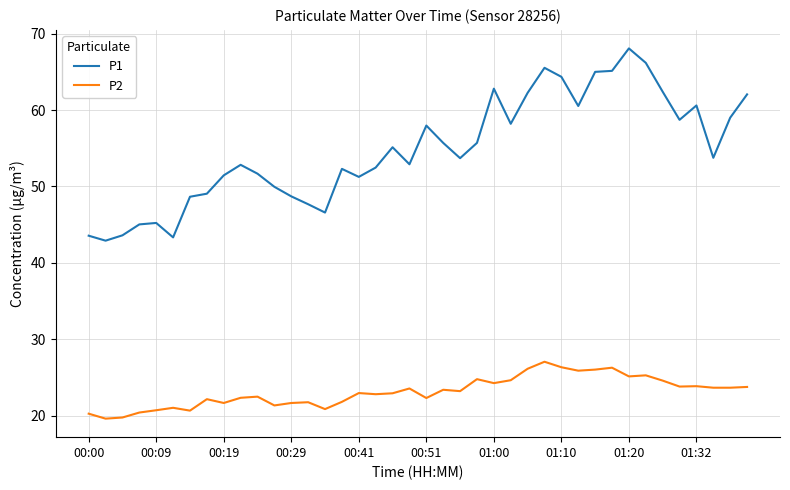

What is the sum of all P2 values?

924.5